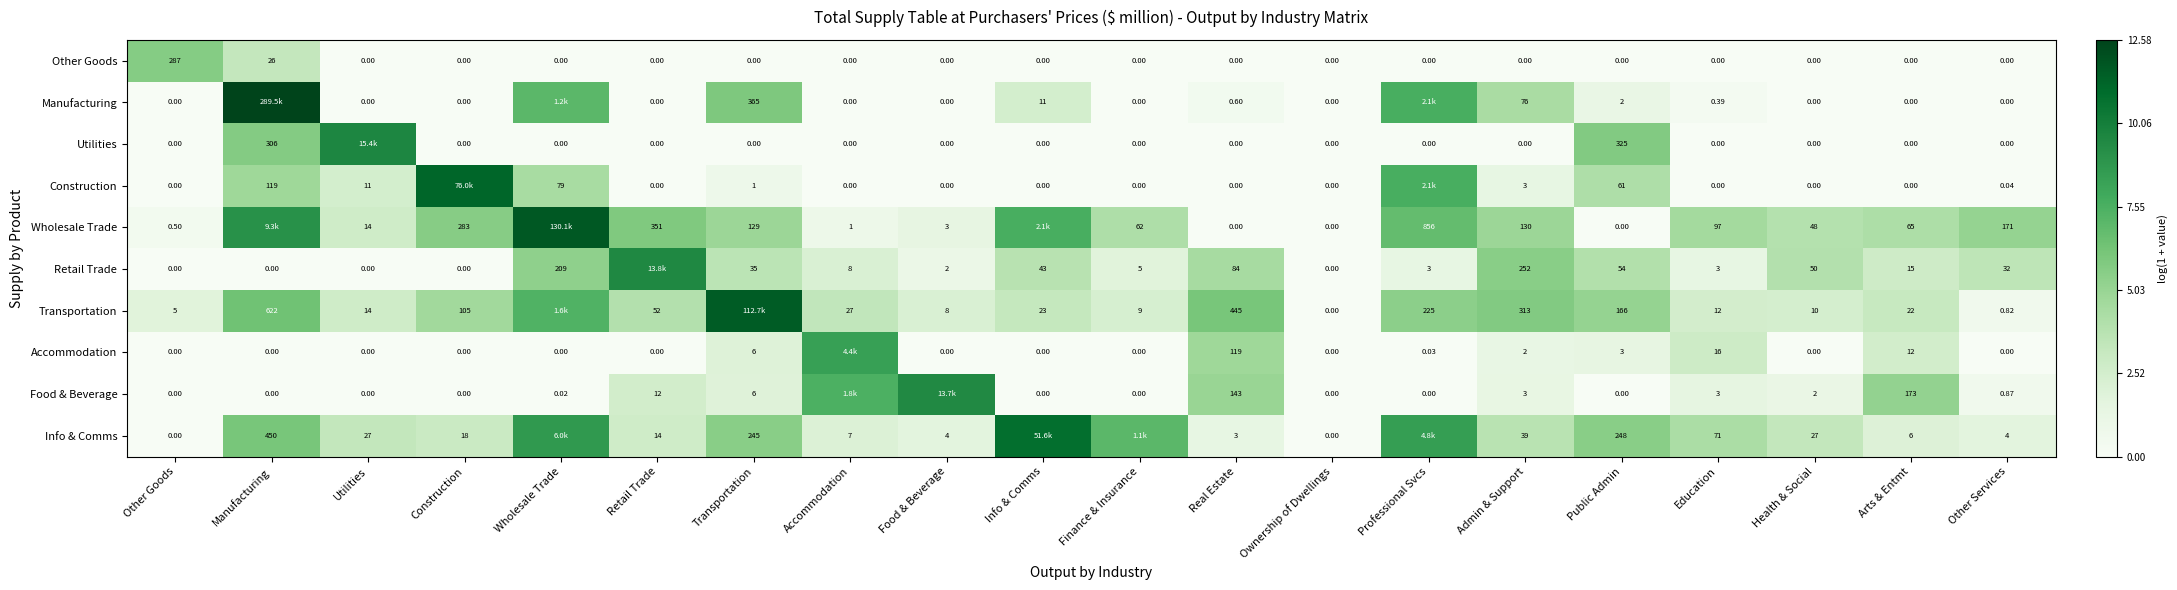

What is the sum of all Retail Trade values?

54.1